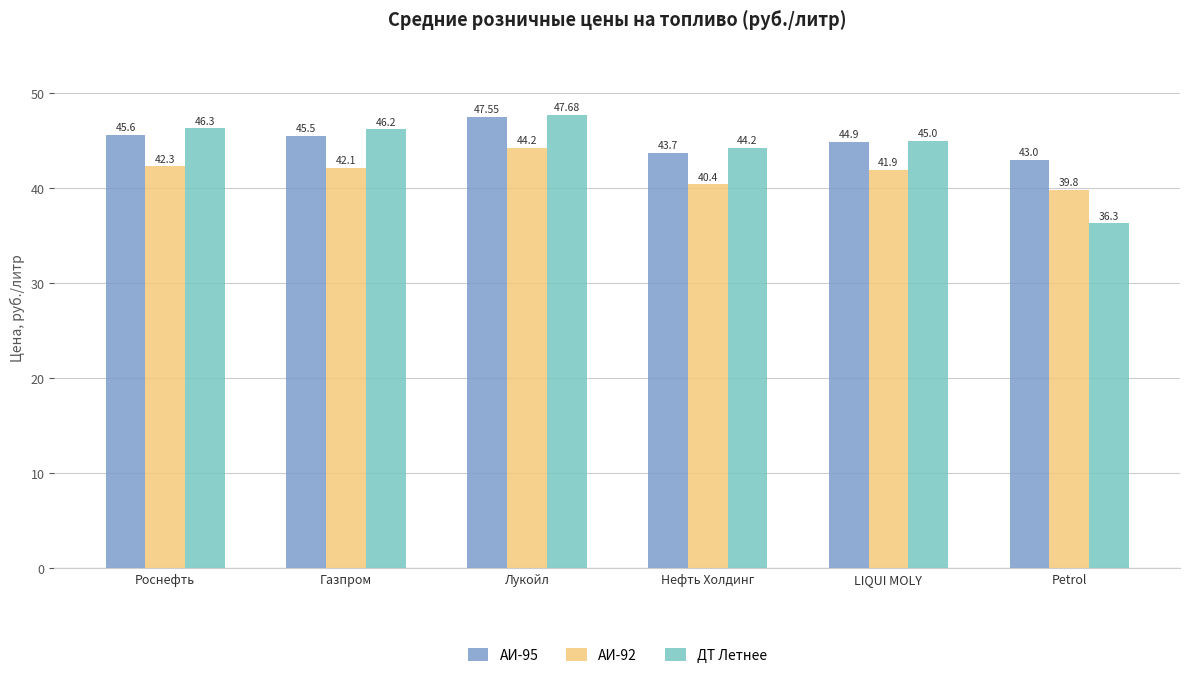

List the labels in order of ДТ Летнее value, smallest first.

Petrol, Нефть Холдинг, LIQUI MOLY, Газпром, Роснефть, Лукойл